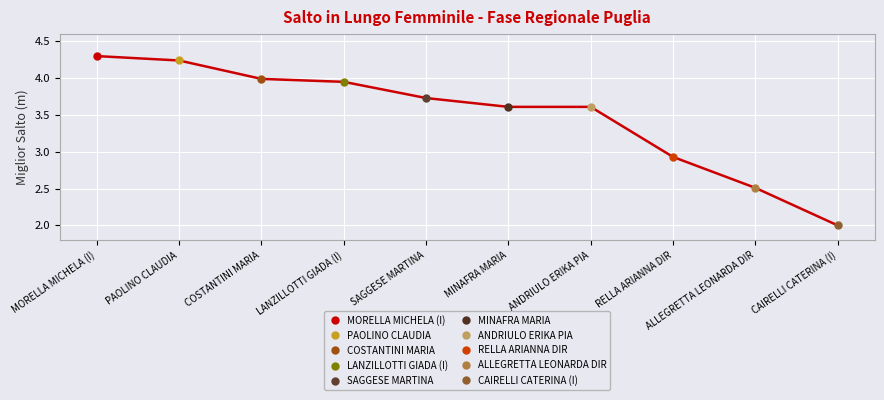

What position from the right is PAOLINO CLAUDIA?

9